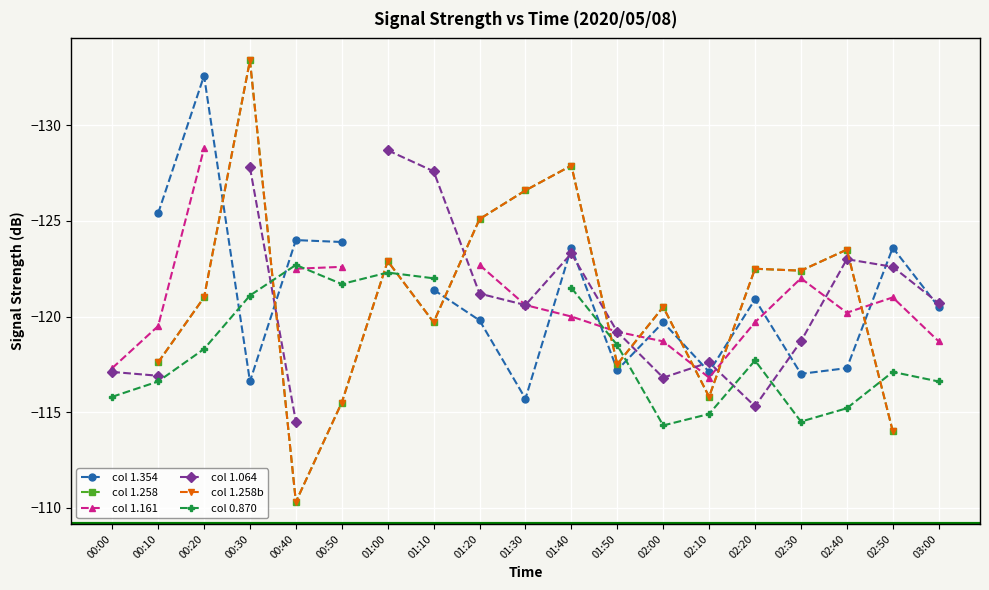

What is the label of the 12th point from the left?

01:50